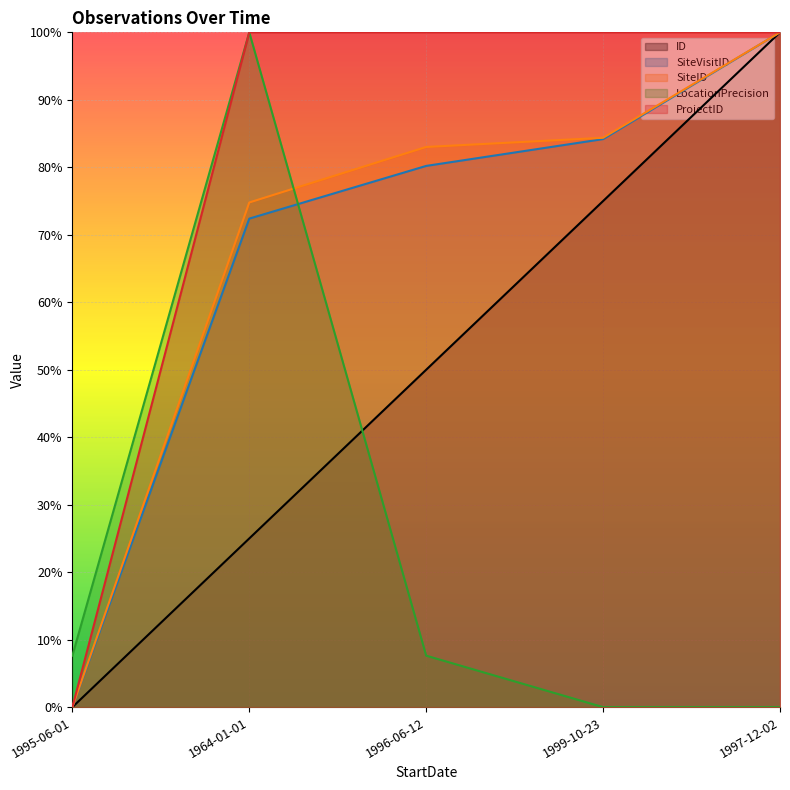

What is the difference between the maximum and minimum values in the ID series?

1.0